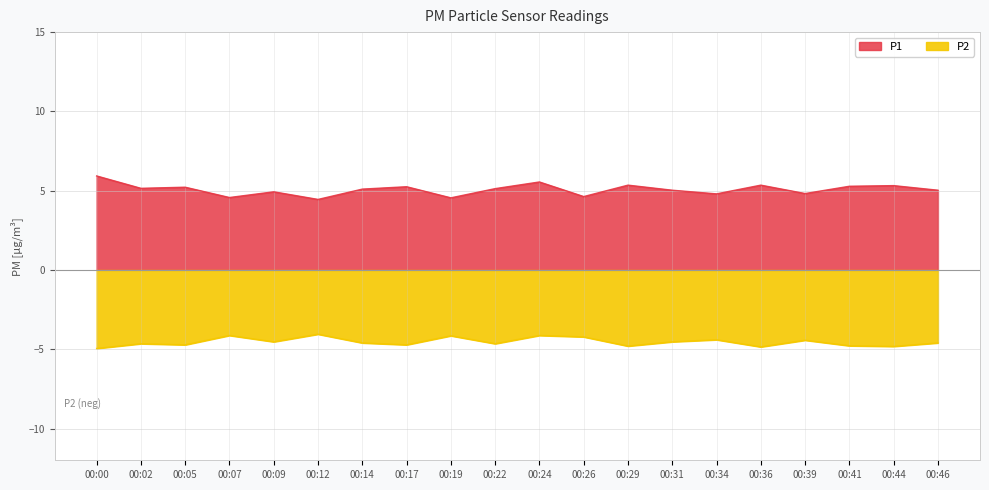

What is the total value across all series at 00:36?

0.5